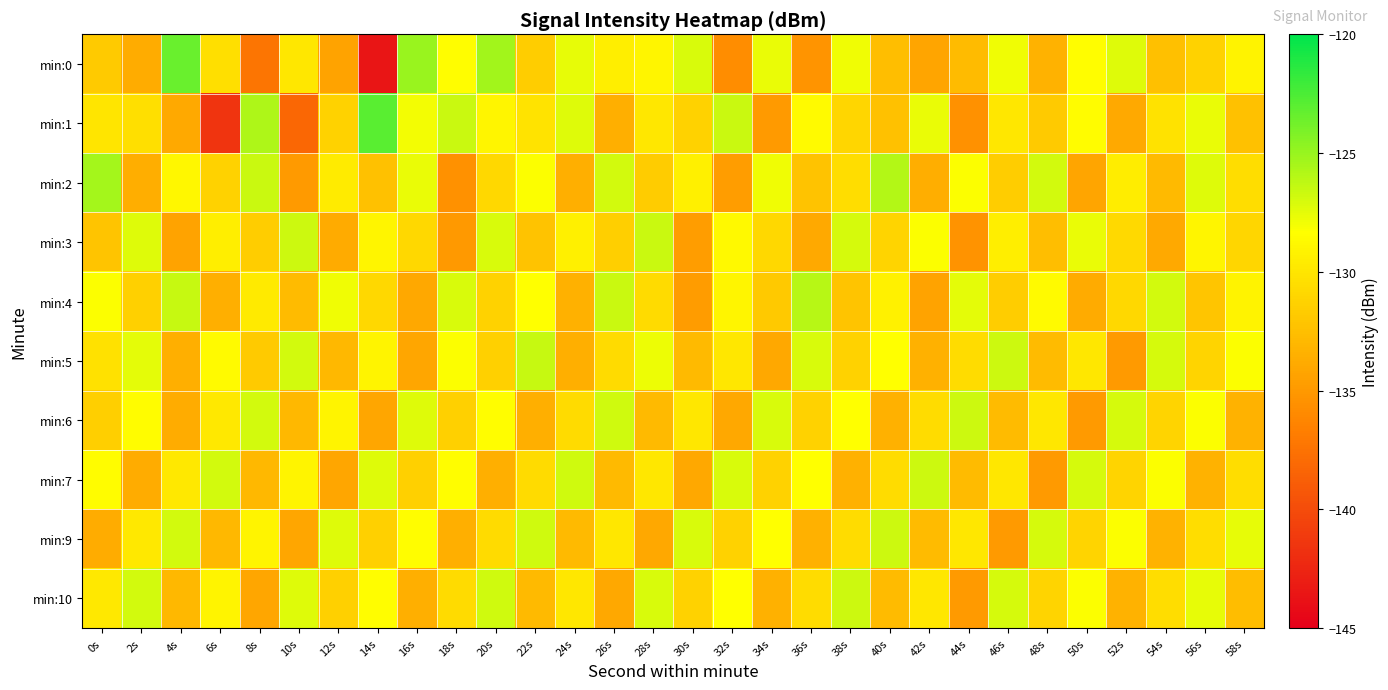

Which has a higher value, 58s or 44s?

58s